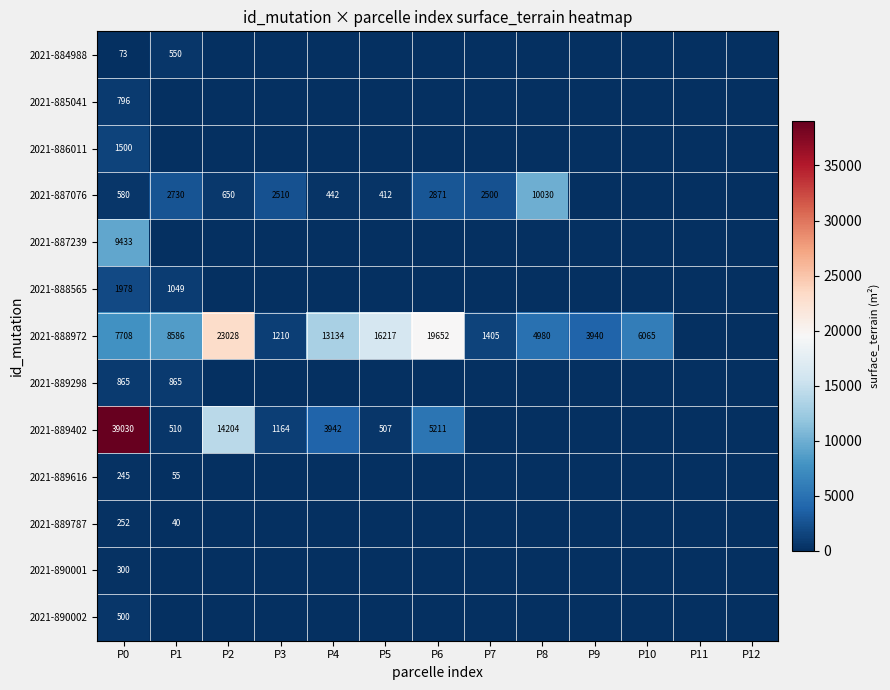

Is it true that 2021-886011 equals 1500 at P0?

True